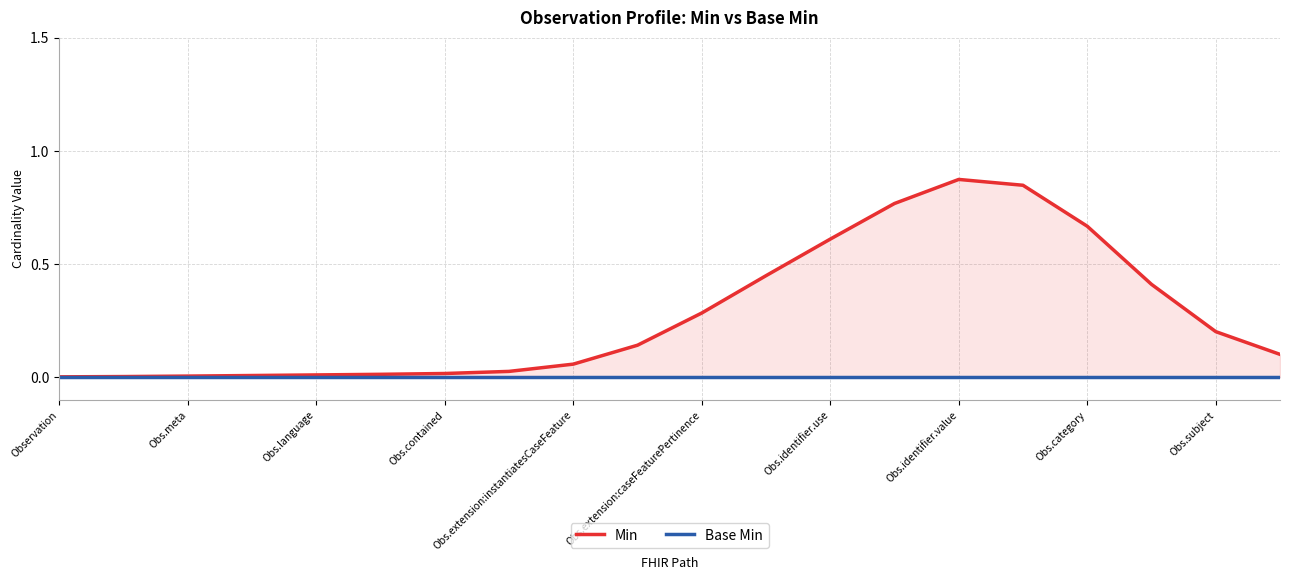

Which has a higher value, 10 or 16?

16